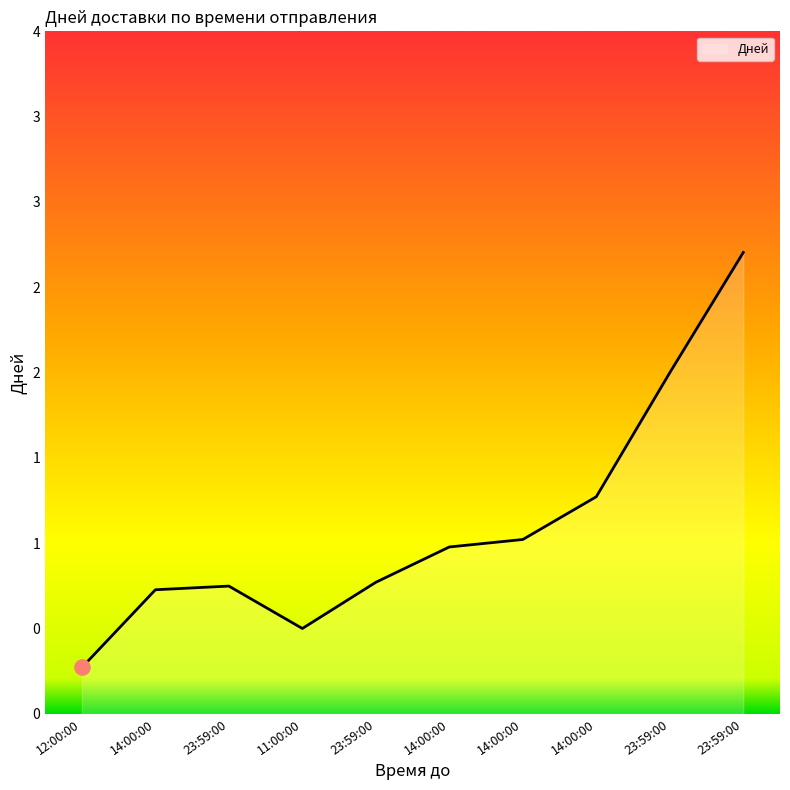

What is the ratio of the value at 14:00:00 to the value at 23:59:00?

1.0